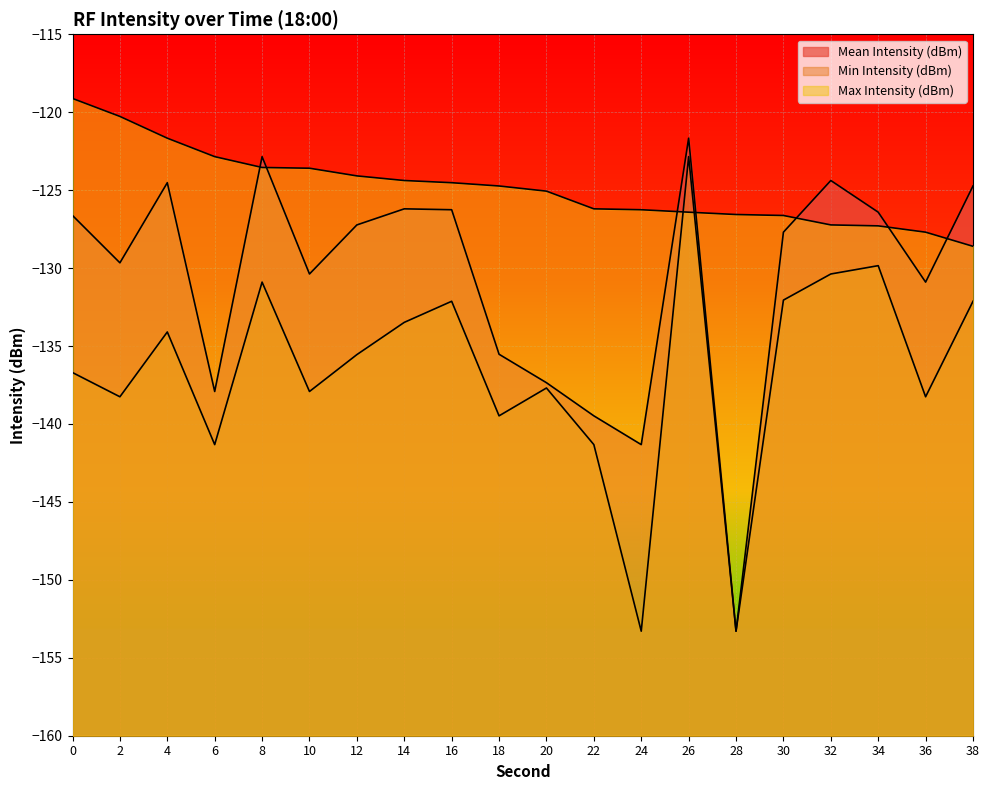

At how many categories does at least one series exceed -120?

1